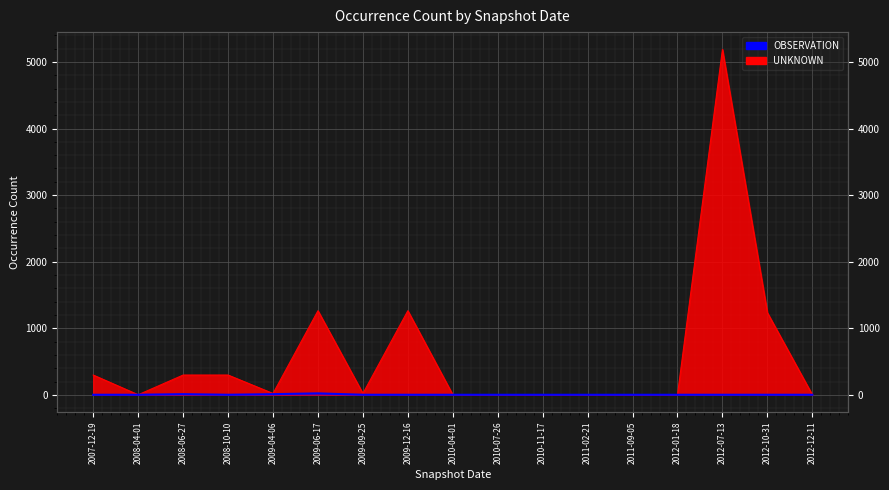

What is the minimum value shown in the chart?

1